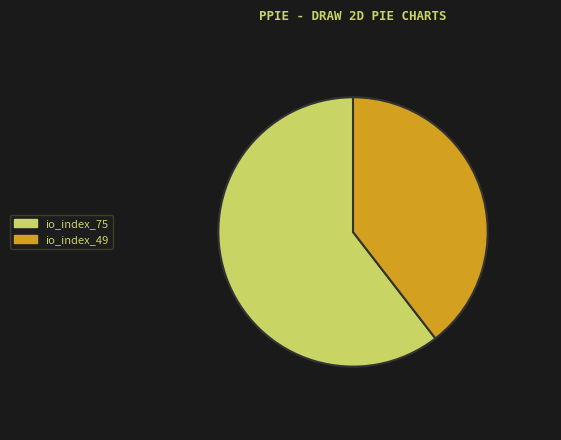

Does io_index_75 account for over 50% of the chart?

Yes